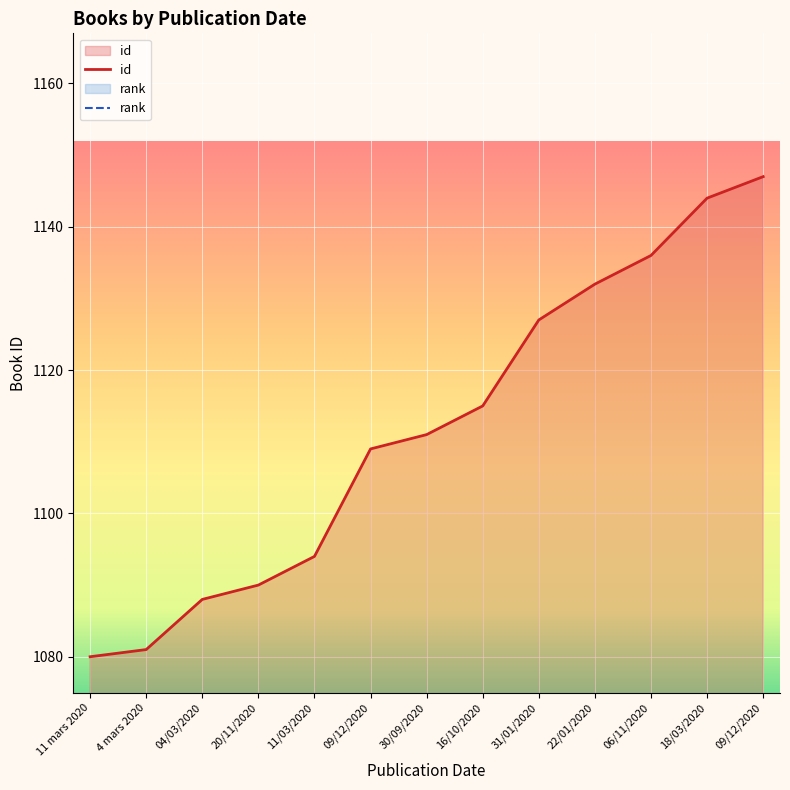

The value at 4 mars 2020 is 1081. True or false?

True